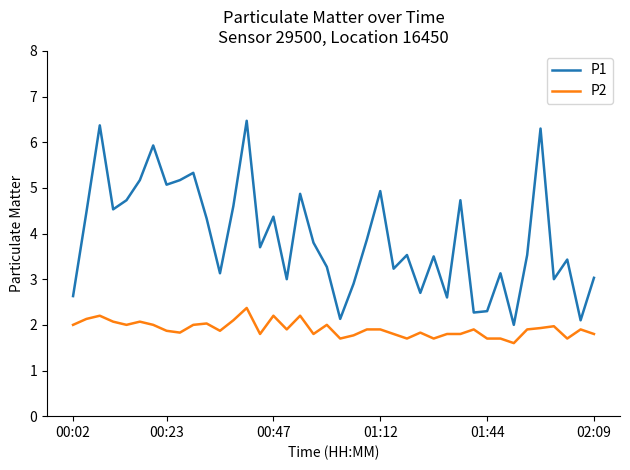

What is the average value of the P2 series?

1.9